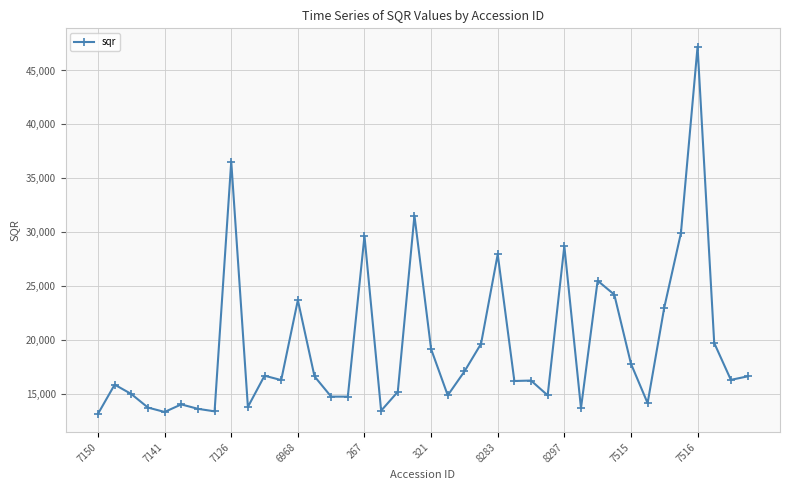

True or false: there are more than 0 points higher than both neighbors.

True